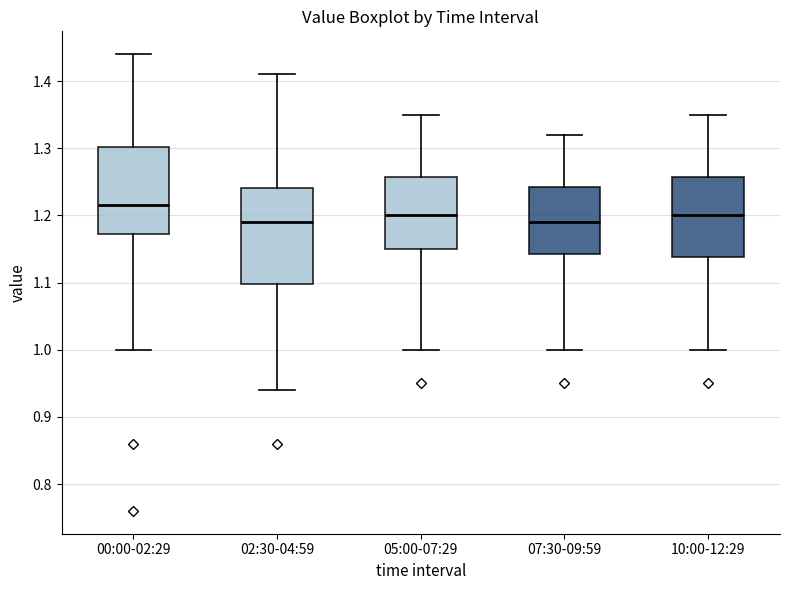

Comparing the boxes themselves (not the whiskers), which one is the tallest?

02:30-04:59